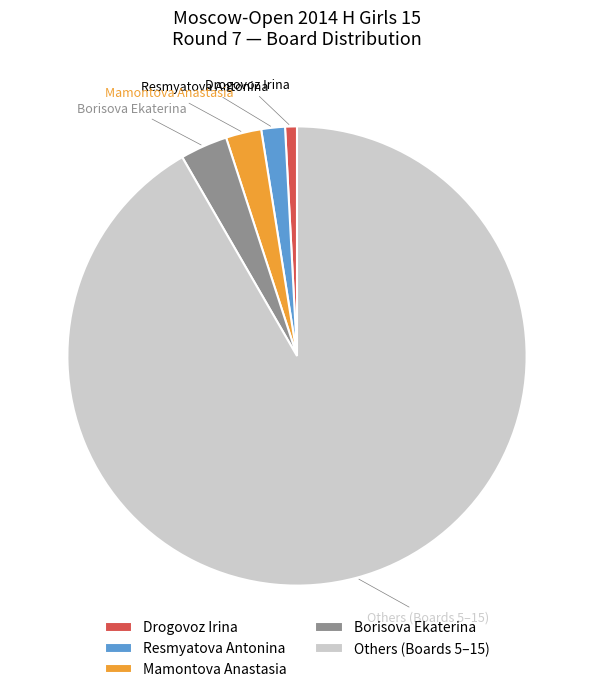

How many segments does this pie chart have?

5